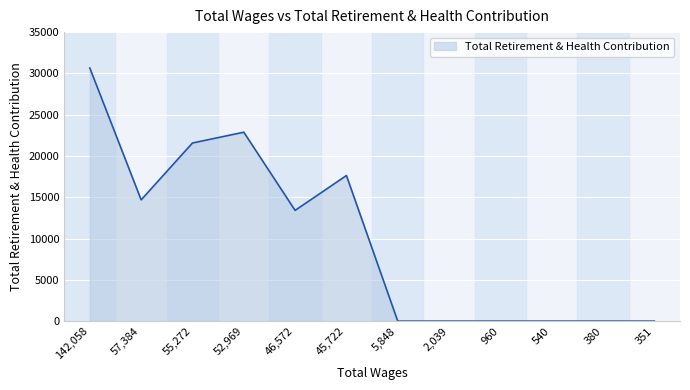

Between 46,572 and 2,039, which is larger?

46,572